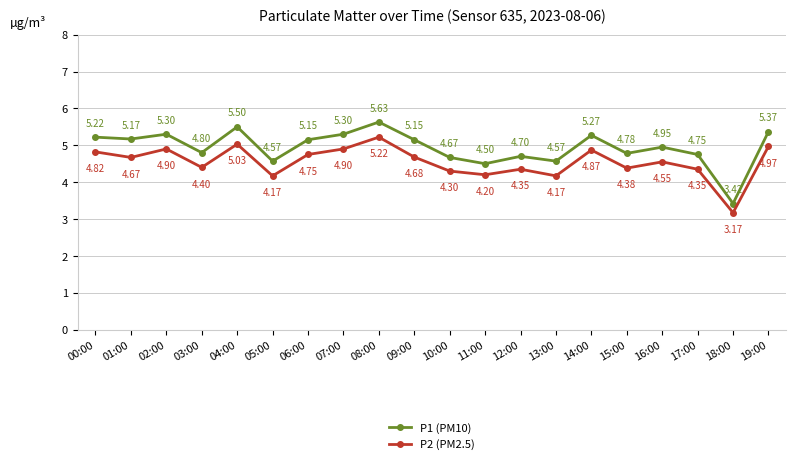

What position from the right is 04:00?

16